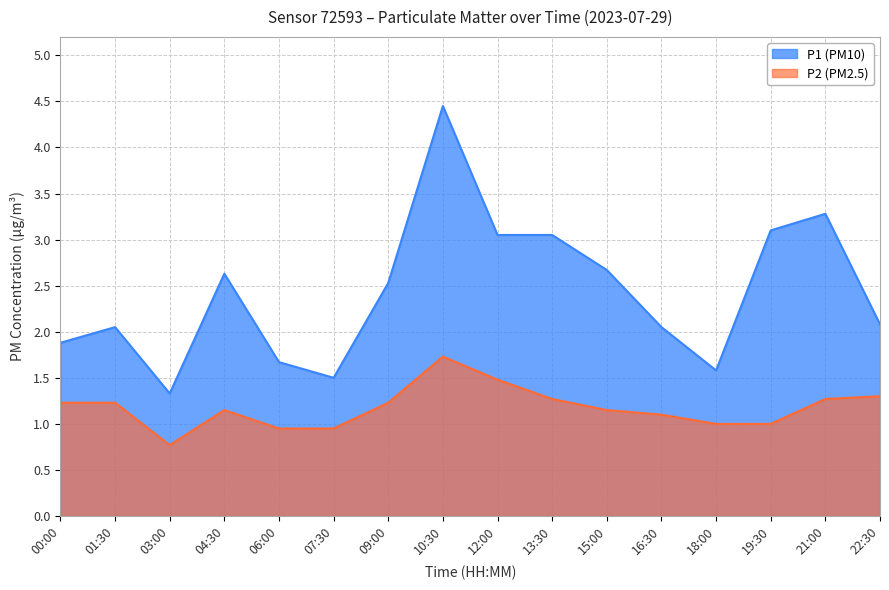

At which label does P1 first exceed 2?

01:30